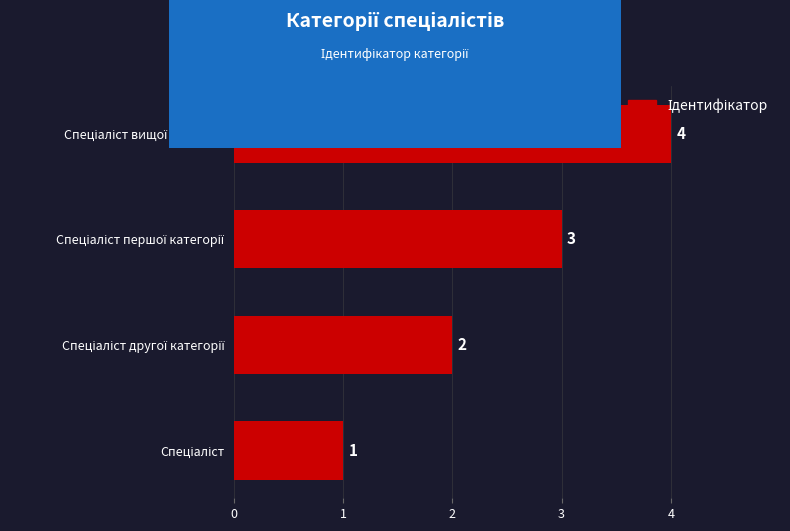

How many values are between 2 and 4?

3